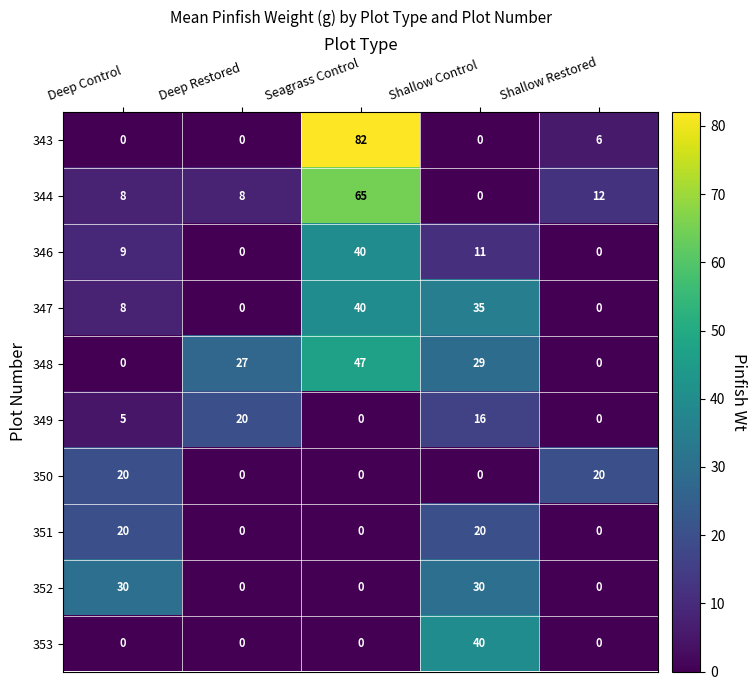

Is it true that 344 equals 12 at Shallow Restored?

True